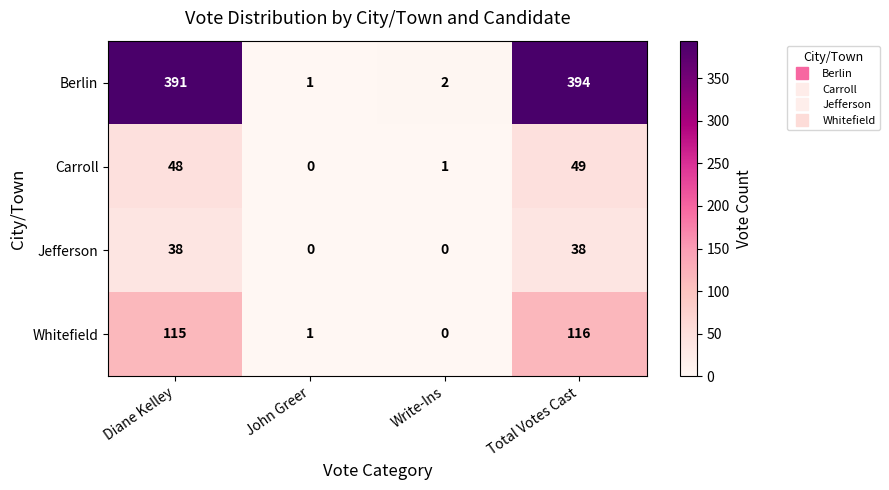

List the series in order of their peak value, highest first.

Berlin, Whitefield, Carroll, Jefferson